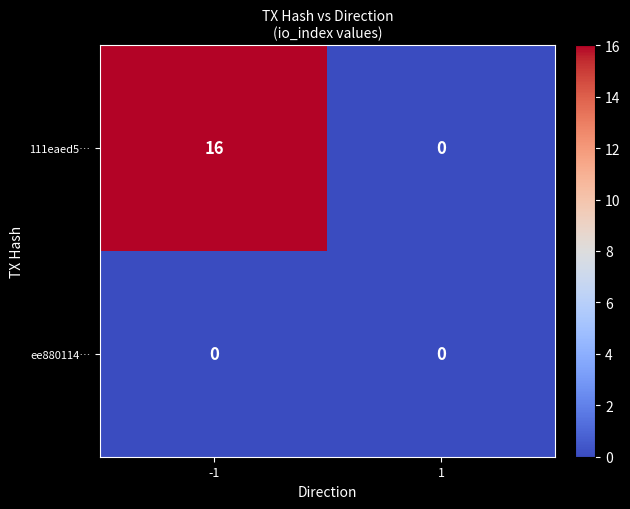

Which series has the largest range (max minus min)?

111eaed5…